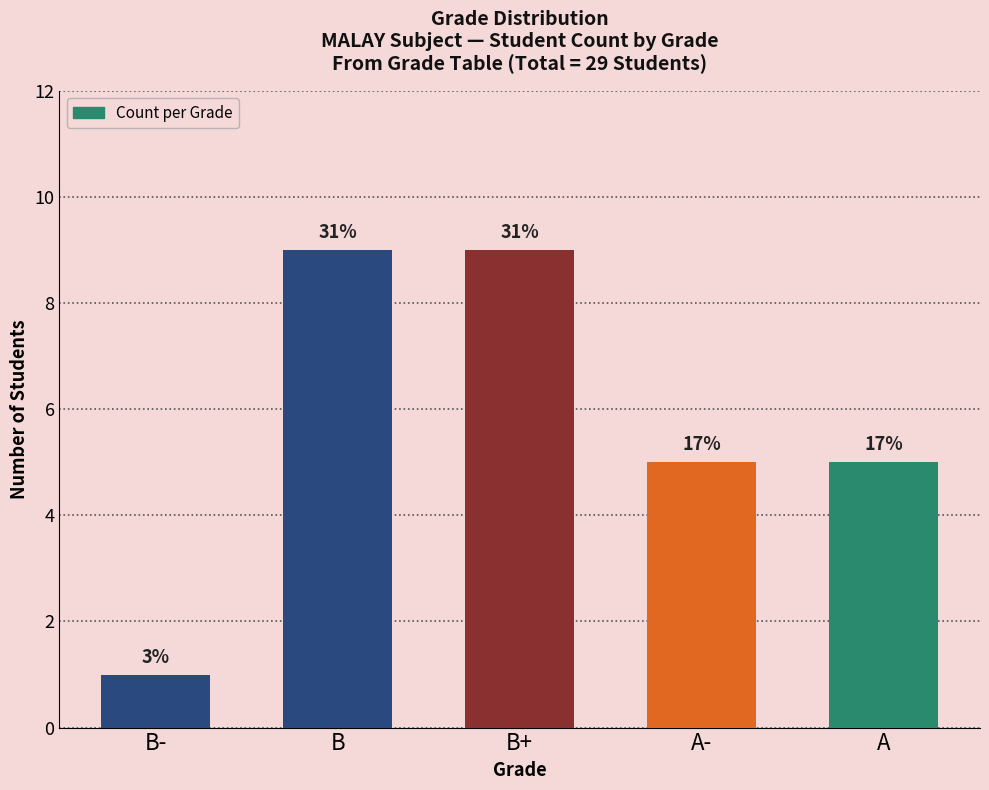

Reading left to right, extract all data points from this chart.

B-=1	B=9	B+=9	A-=5	A=5